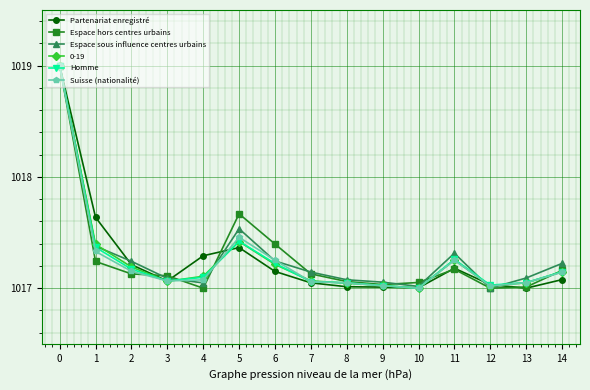

After their last crossing, which series has the higher values: Espace hors centres urbains or Espace sous influence centres urbains?

Espace sous influence centres urbains